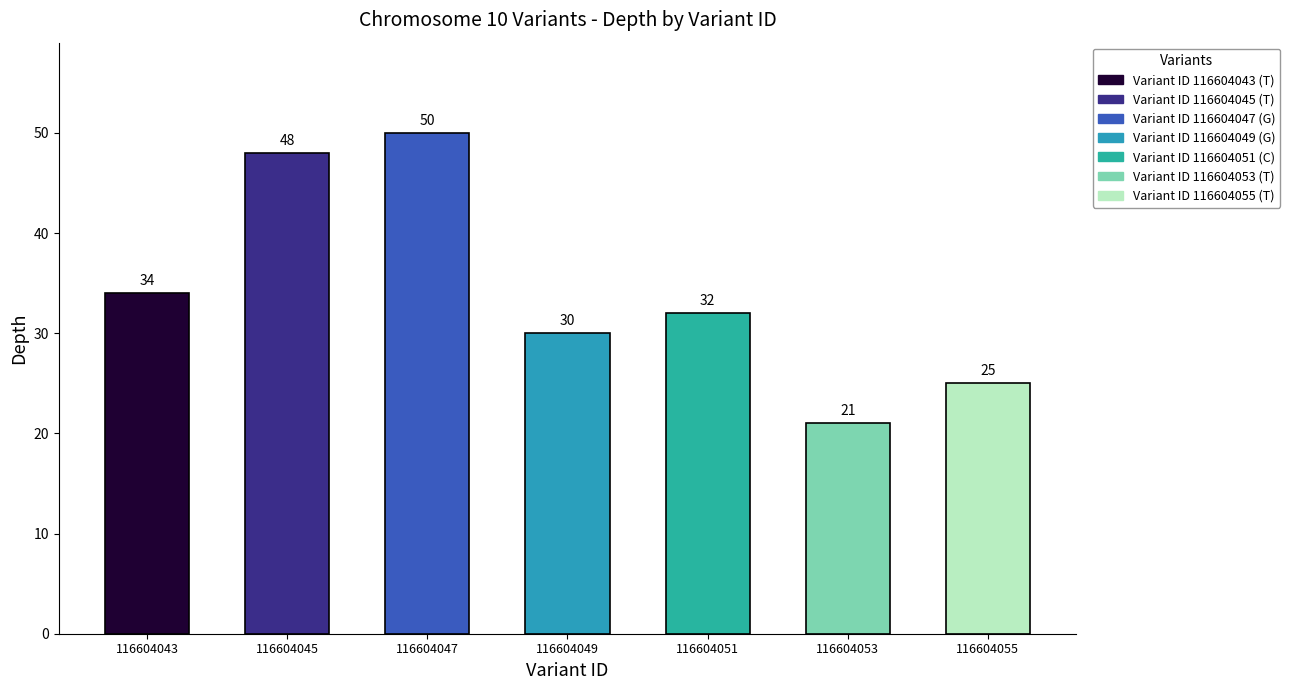

Reading left to right, list all the values displayed in this chart.

116604043=34	116604045=48	116604047=50	116604049=30	116604051=32	116604053=21	116604055=25